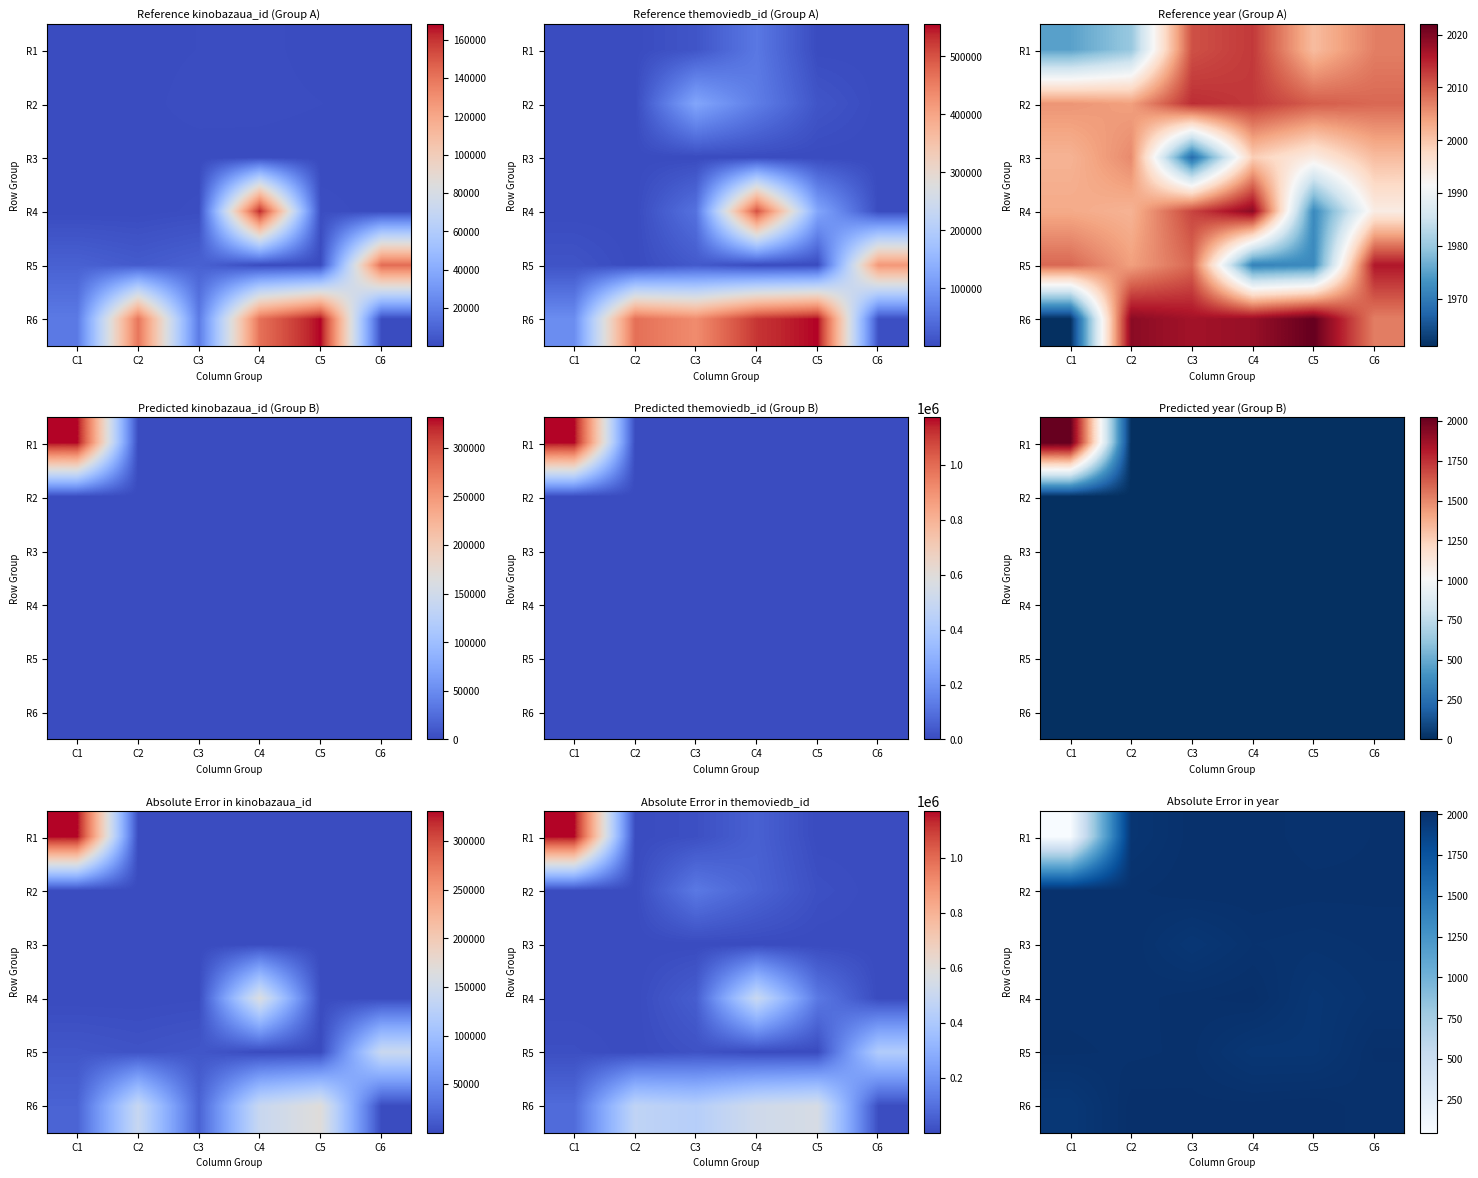

What is the sum of the R4 values at C2 and C6?

3996